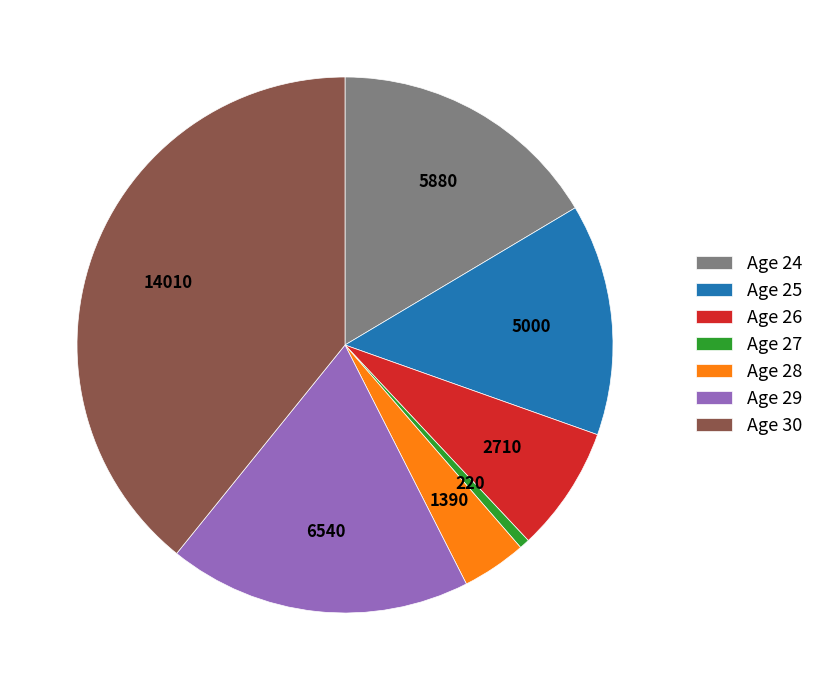

Is there a majority slice in this chart?

No